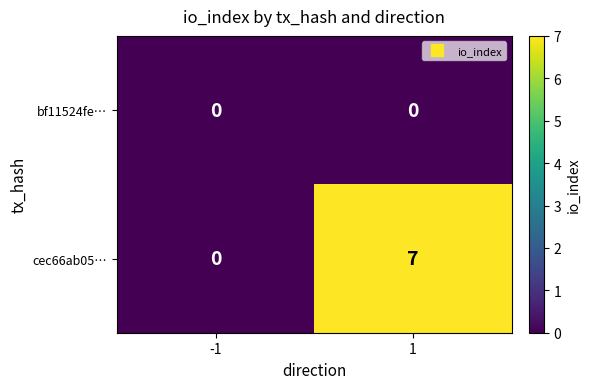

How many distinct data groups are displayed?

2